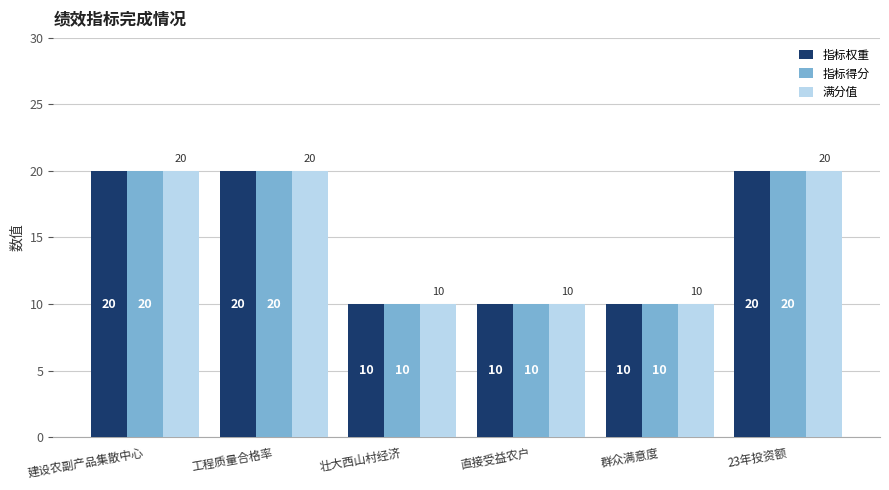

Is it true that 指标得分 equals 10 at 壮大西山村经济?

True